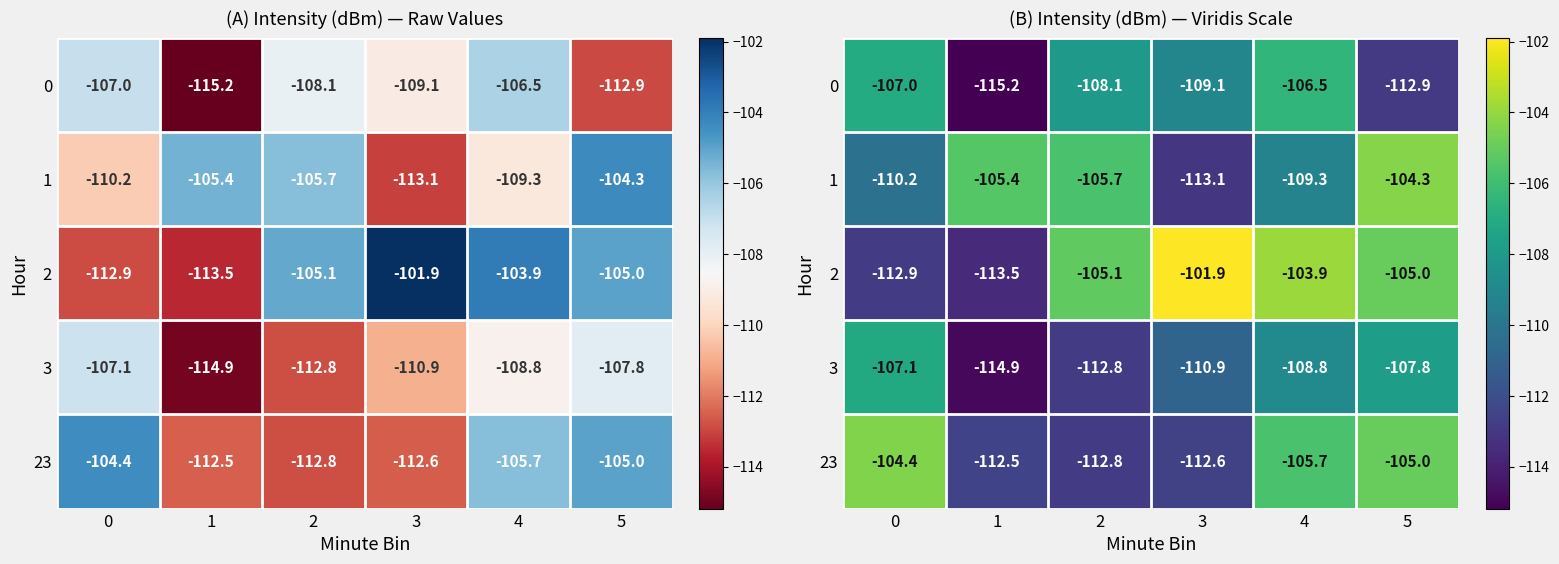

The 2 series shows -112.9 at 0. True or false?

True